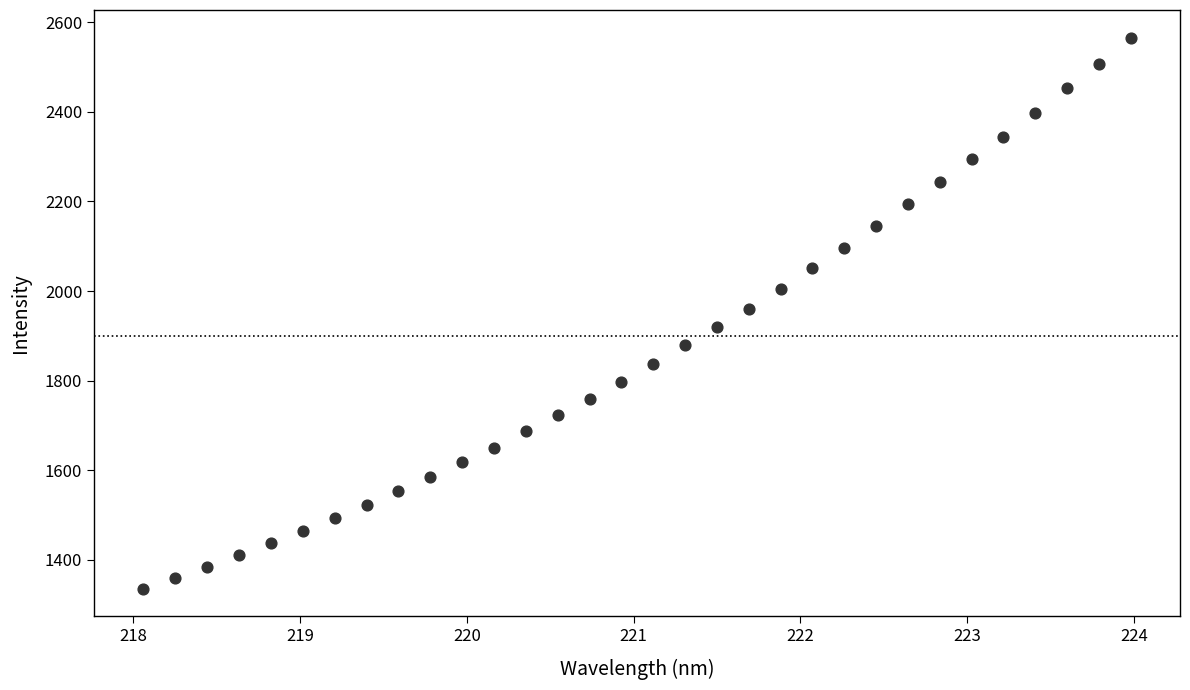

What is the range of X values (max minus min)?

5.9